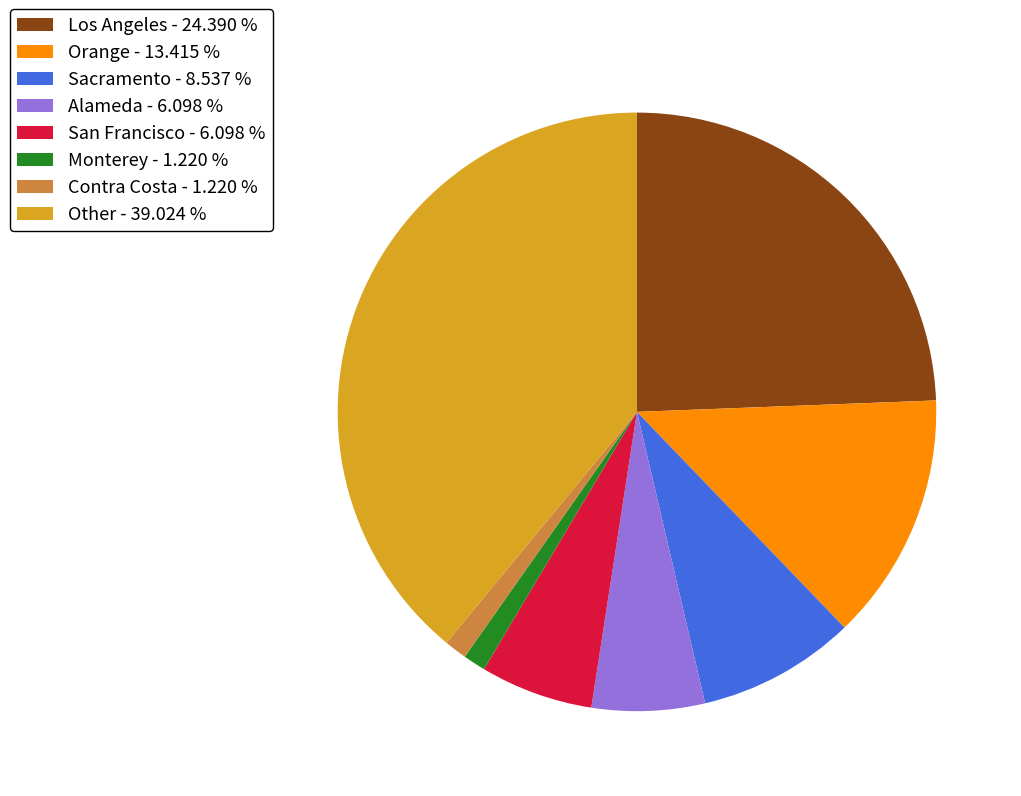

Which category has the biggest portion of the pie?

Other - 39.024 %